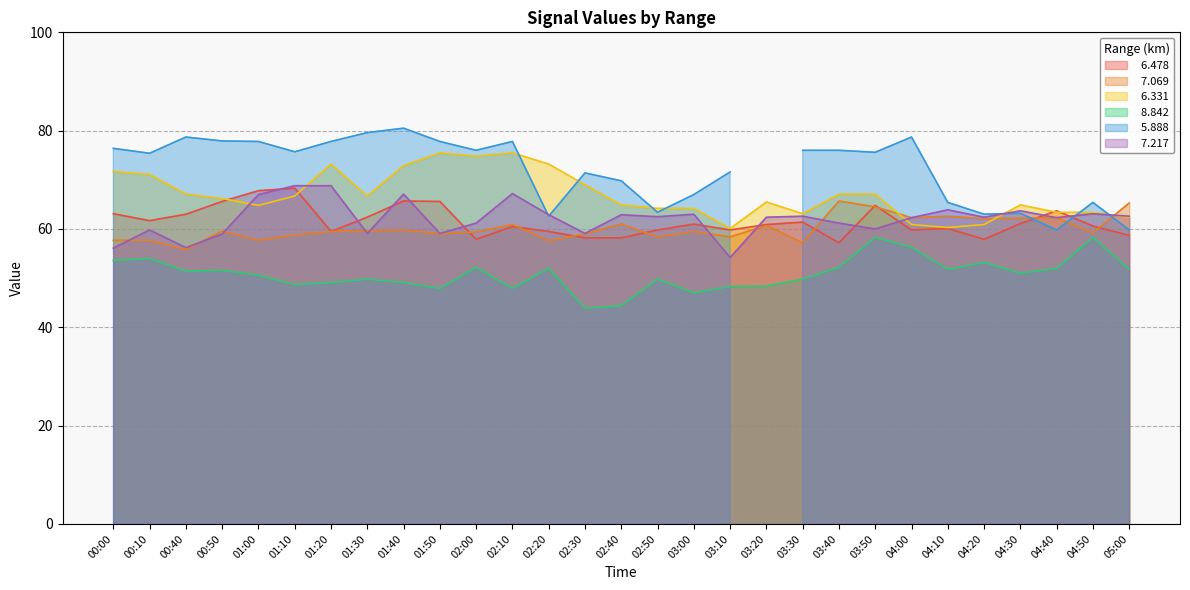

Where does the   6.331 series first go above 66?

00:00